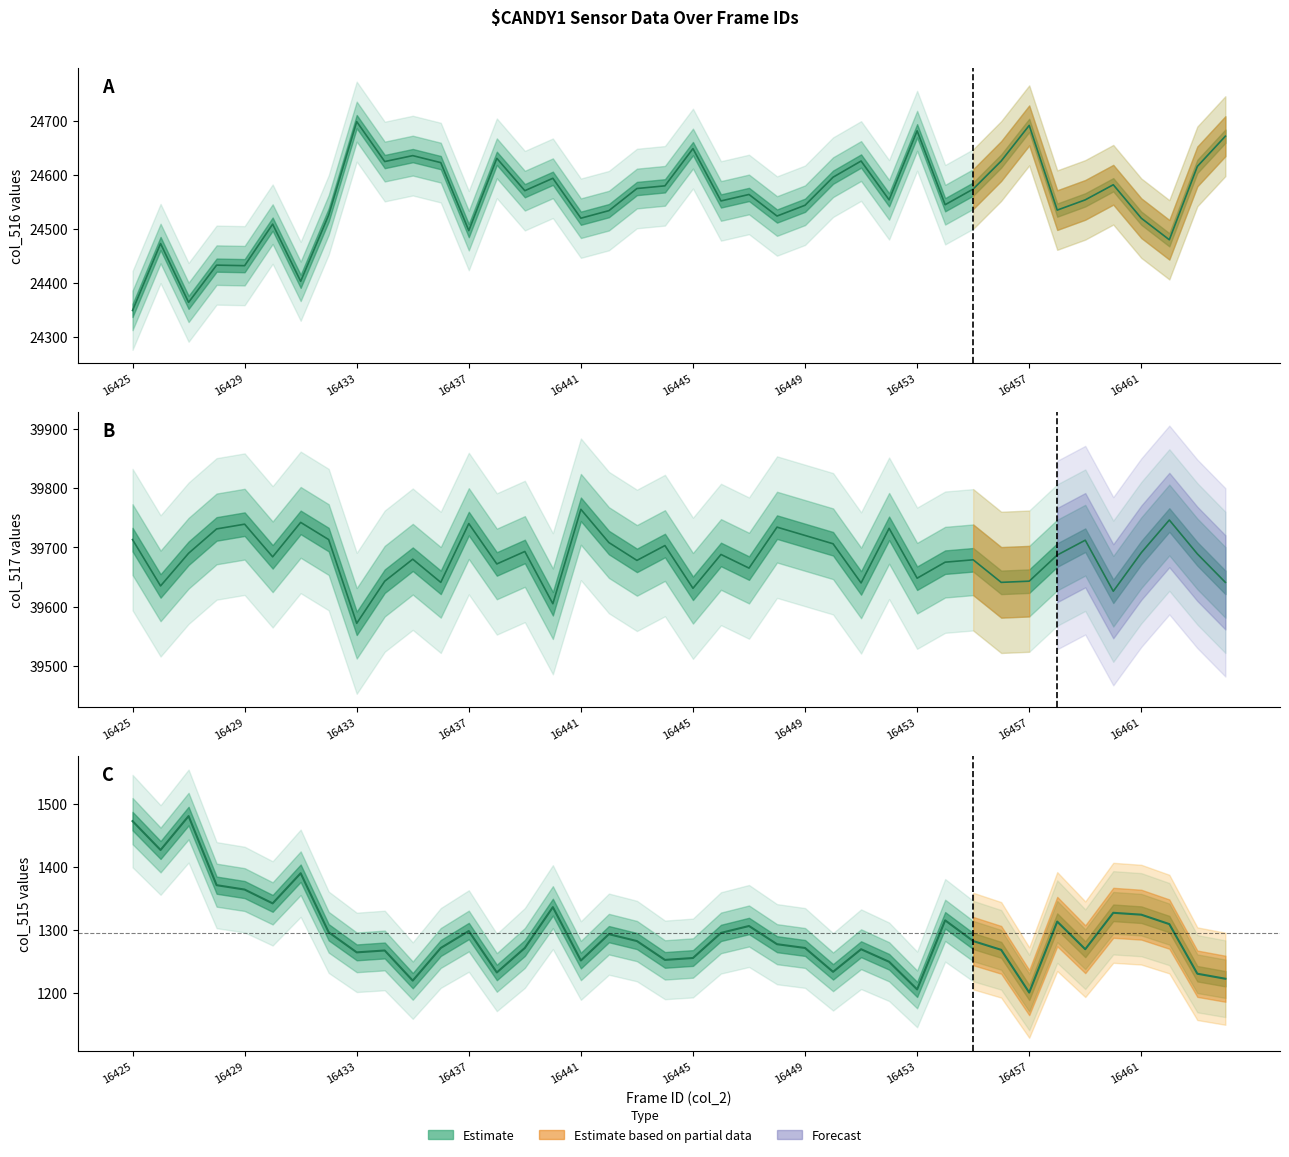

True or false: col_515 and col_516 cross at least once.

False